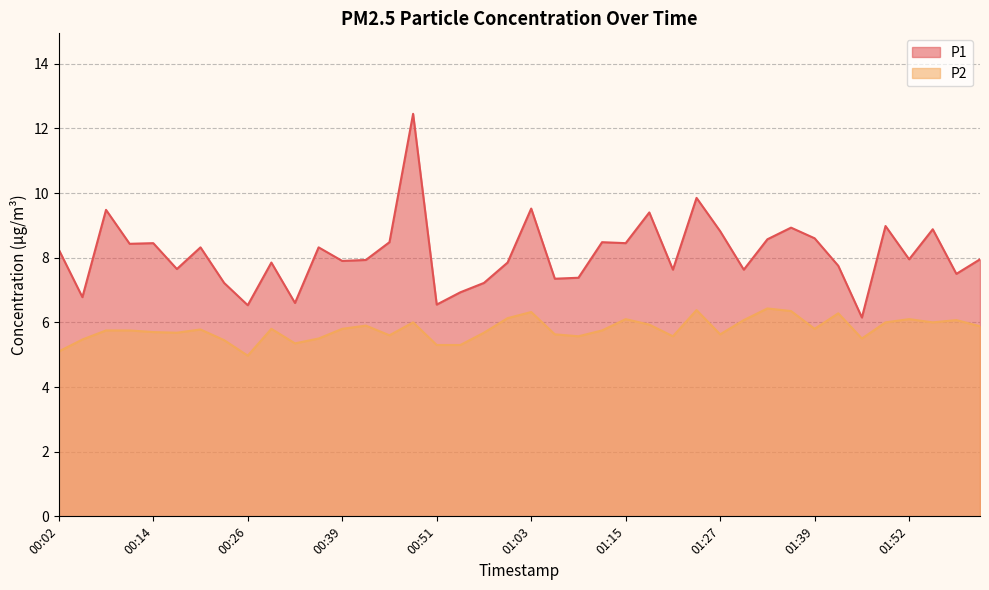

Which category has the highest value in the P1 series?

00:48